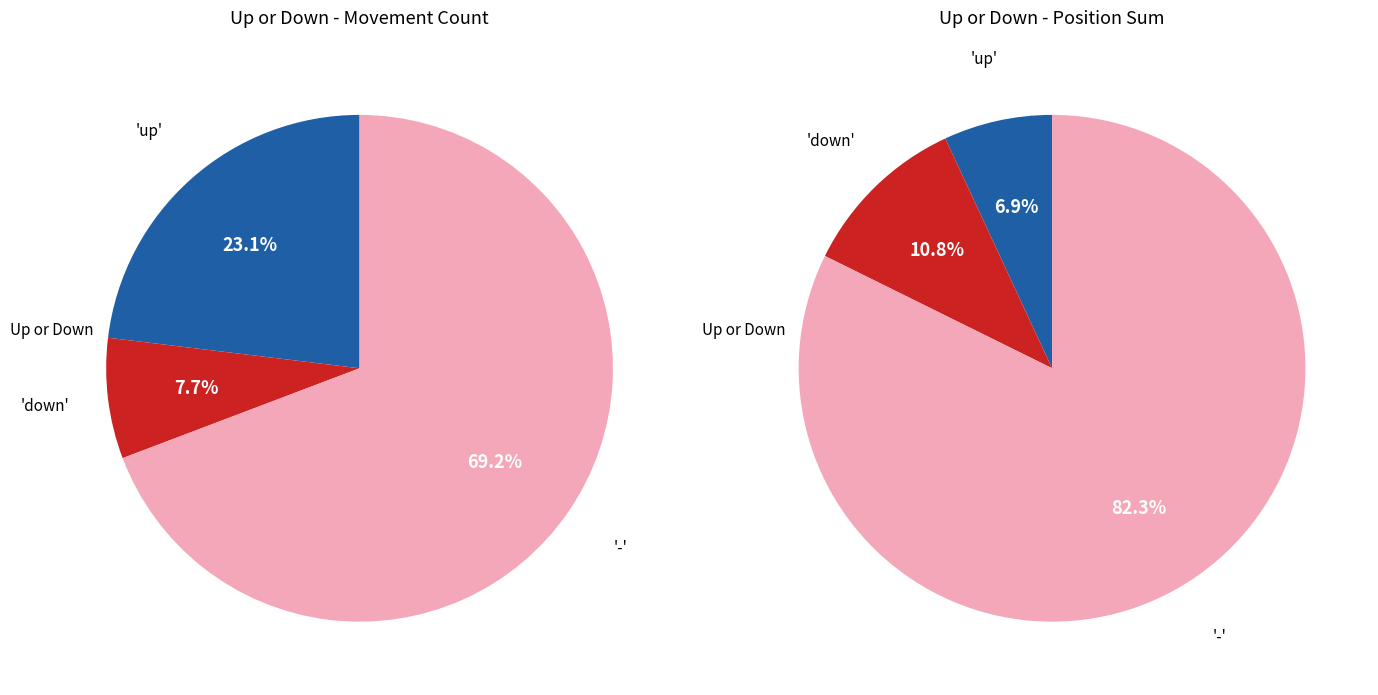

Do - and up together represent more than half of the pie?

Yes